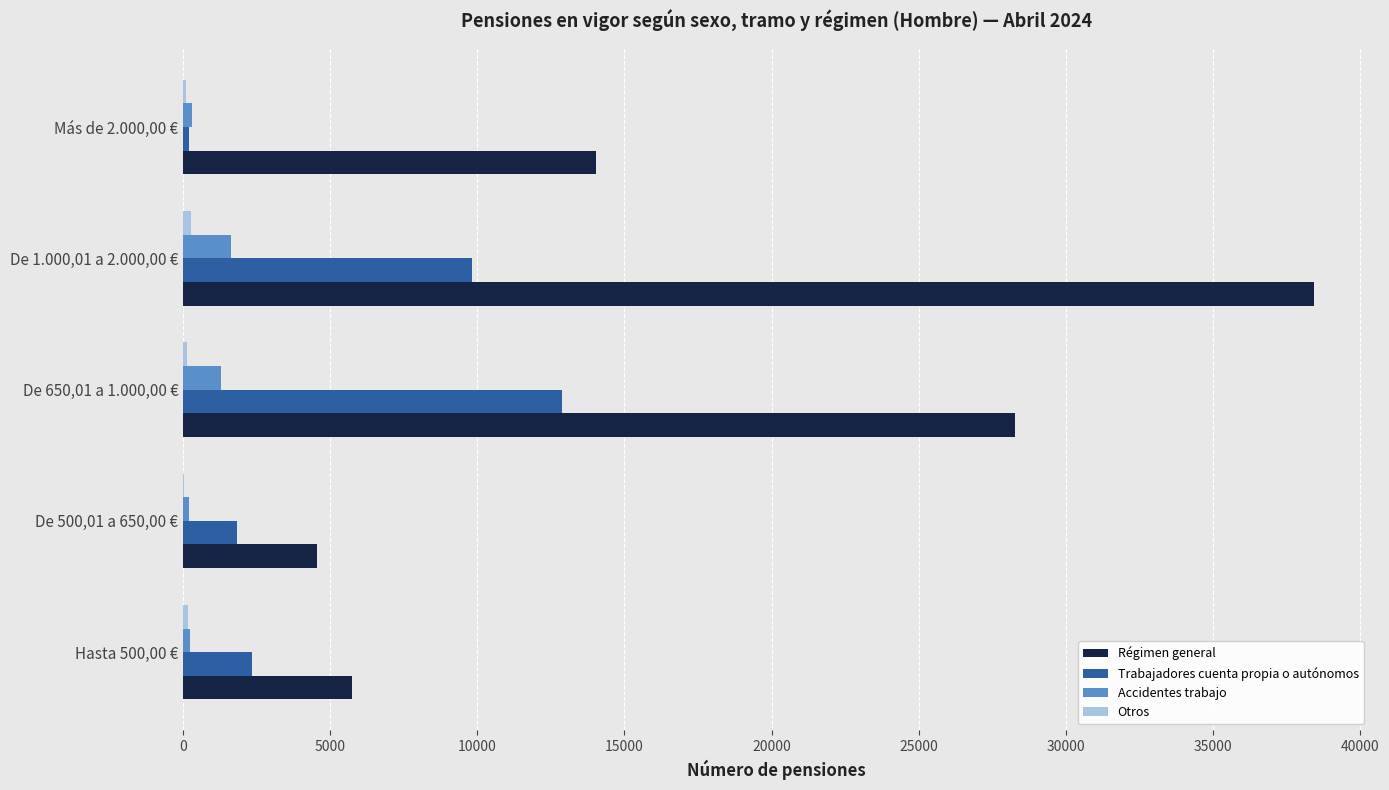

Between De 500,01 a 650,00 € and De 650,01 a 1.000,00 €, which series saw the biggest shift?

Régimen general